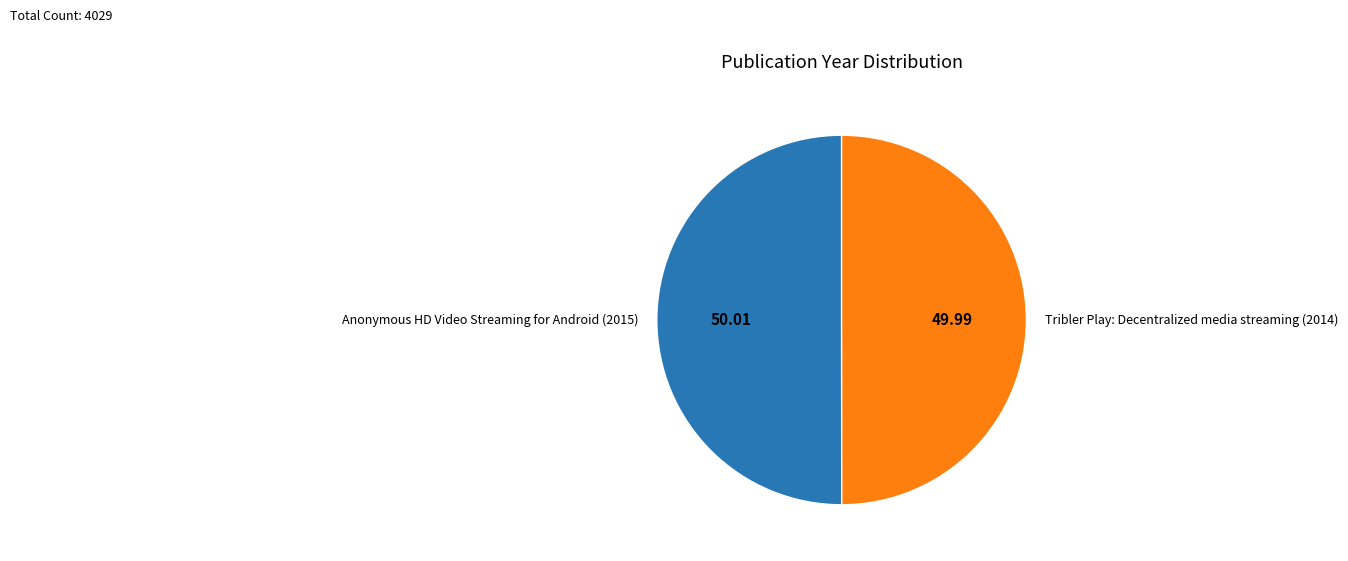

Do Anonymous HD Video Streaming for Android (2015) and Tribler Play: Decentralized media streaming (2014) together represent more than half of the pie?

Yes